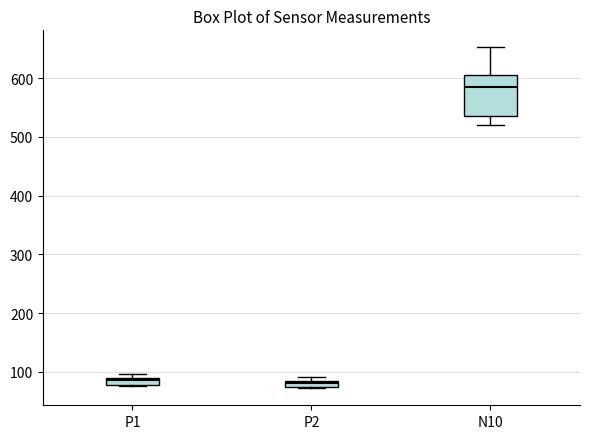

Where does the median line of the box for N10 sit on the y-axis? The values are not printed on the chart, so give them approximately, as read against the axis.

580